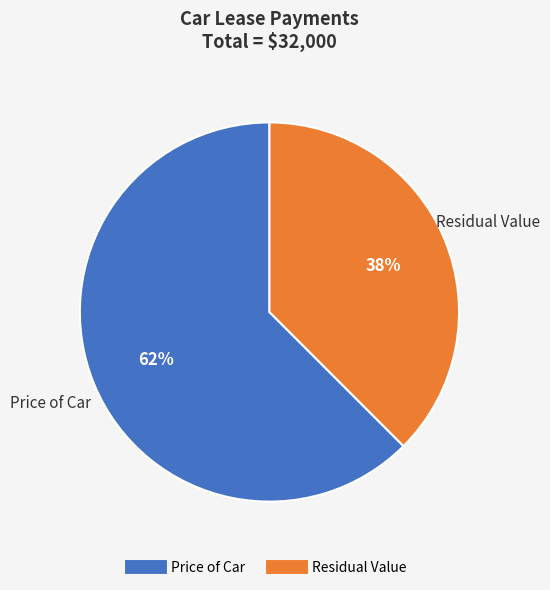

Between Price of Car and Residual Value, which is larger?

Price of Car